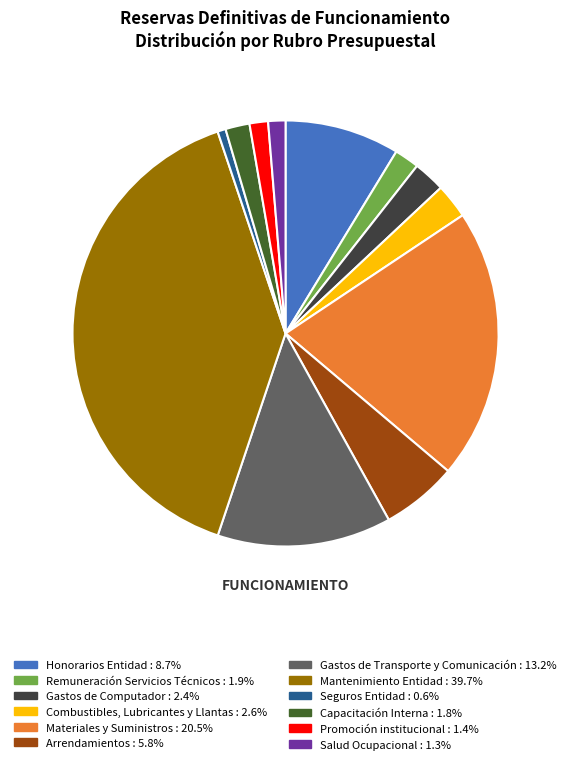

Is there a majority slice in this chart?

No